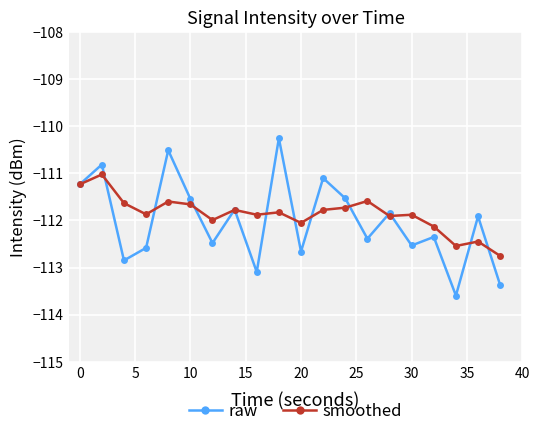

What is the lowest value of the smoothed series?

-112.8